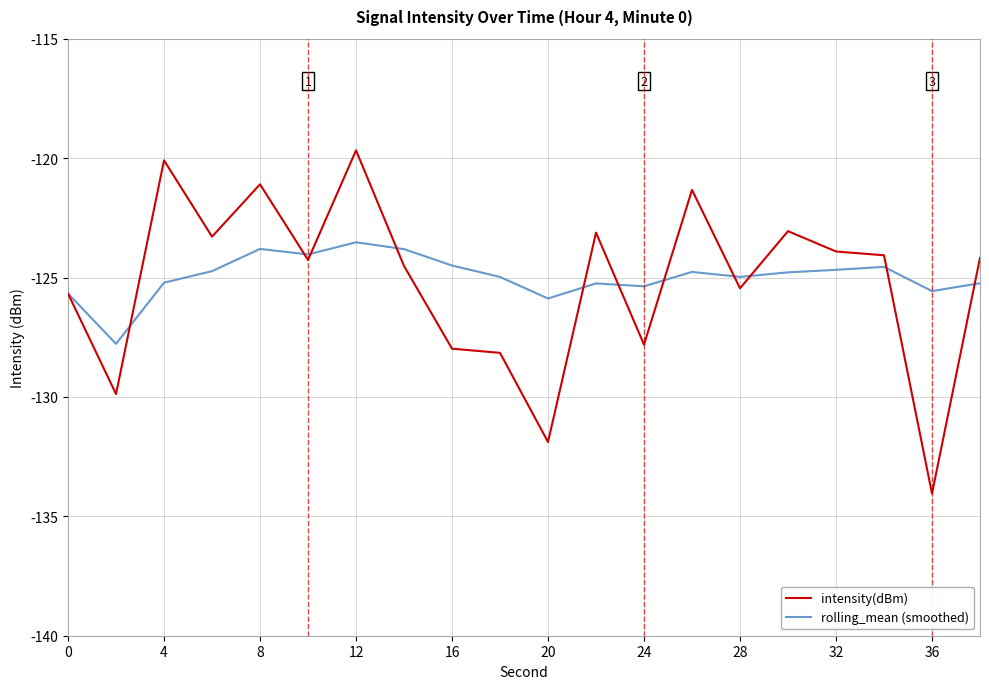

Does the chart display data point markers on the line(s)?

No